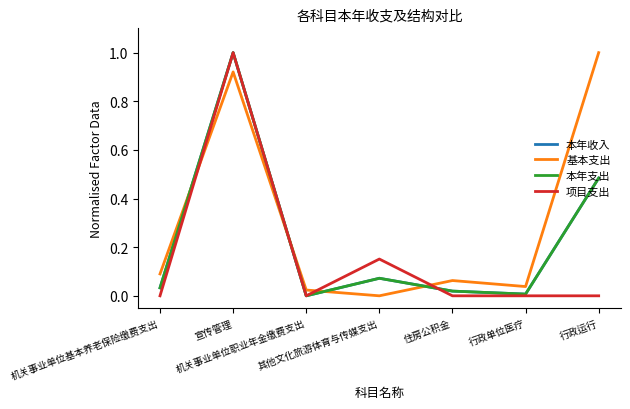

Does the chart have visible grid lines?

No